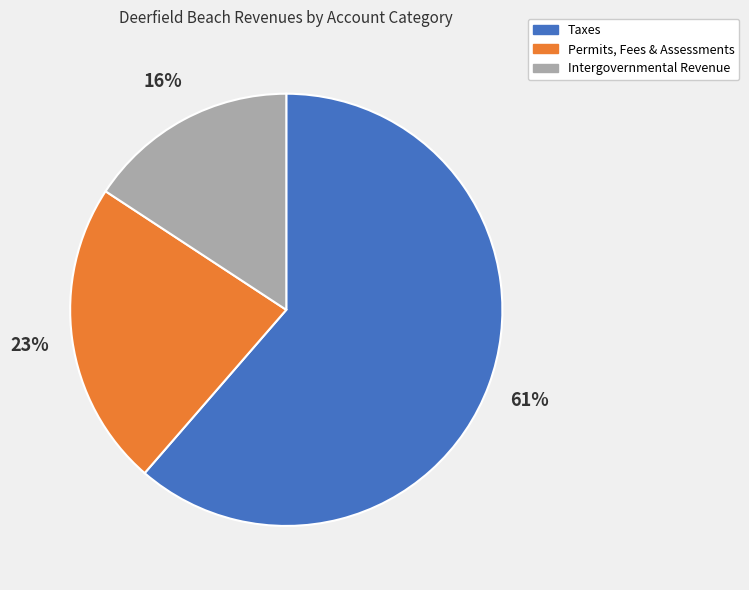

Is it true that Intergovernmental Revenue is 24% of the pie?

False